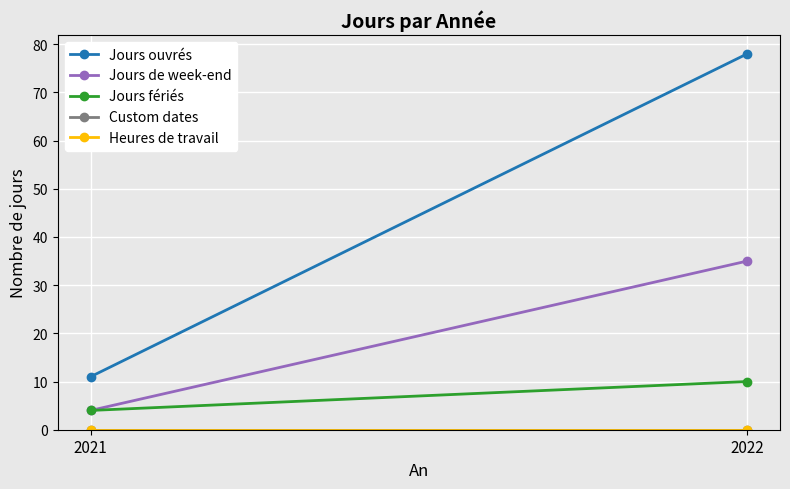

Which has a higher value, 2022 or 2021?

2022